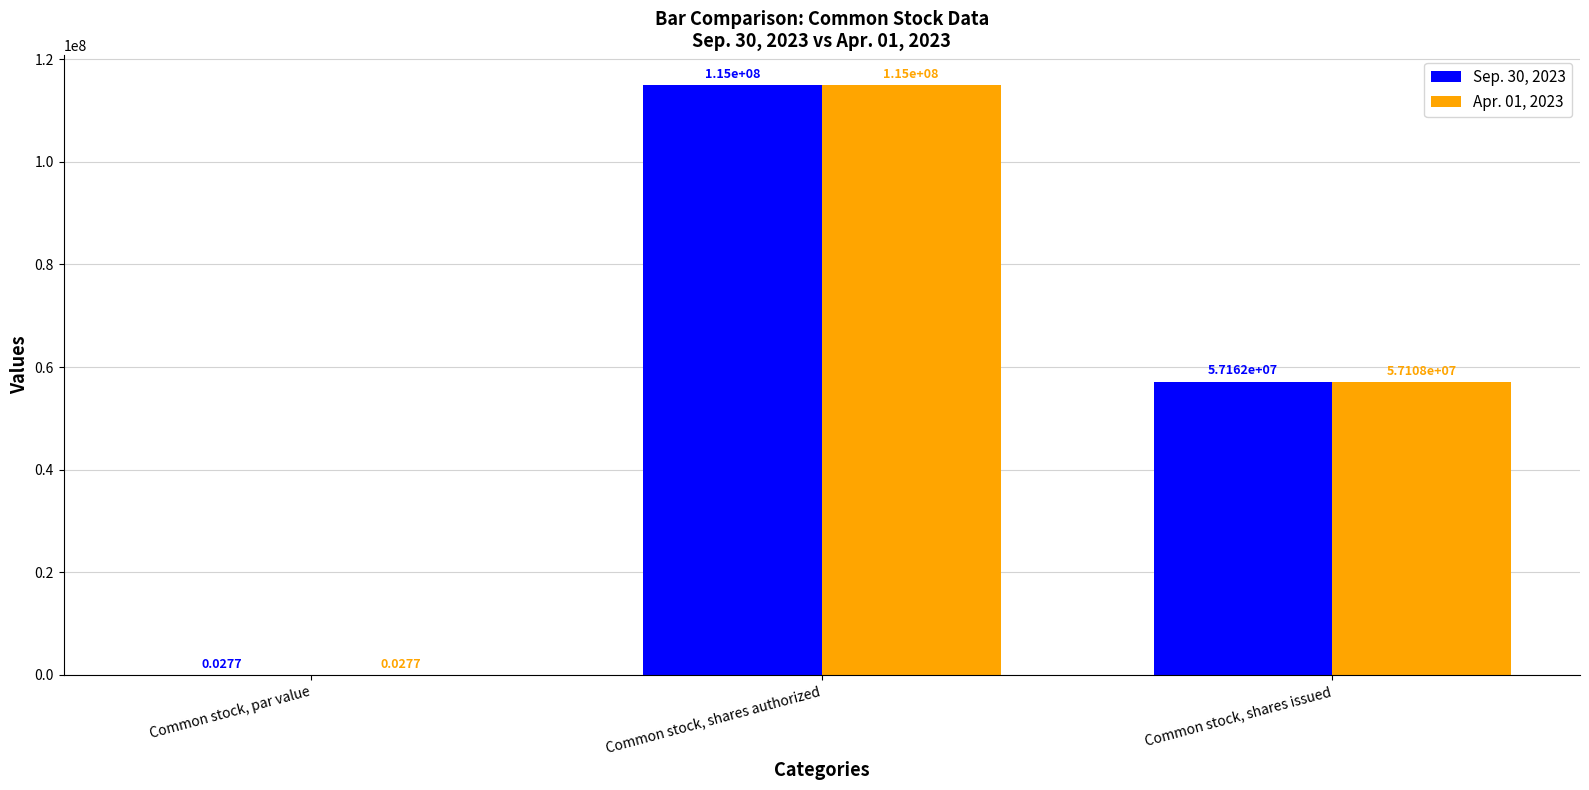

Which label corresponds to the largest value in the chart?

Common stock, shares authorized